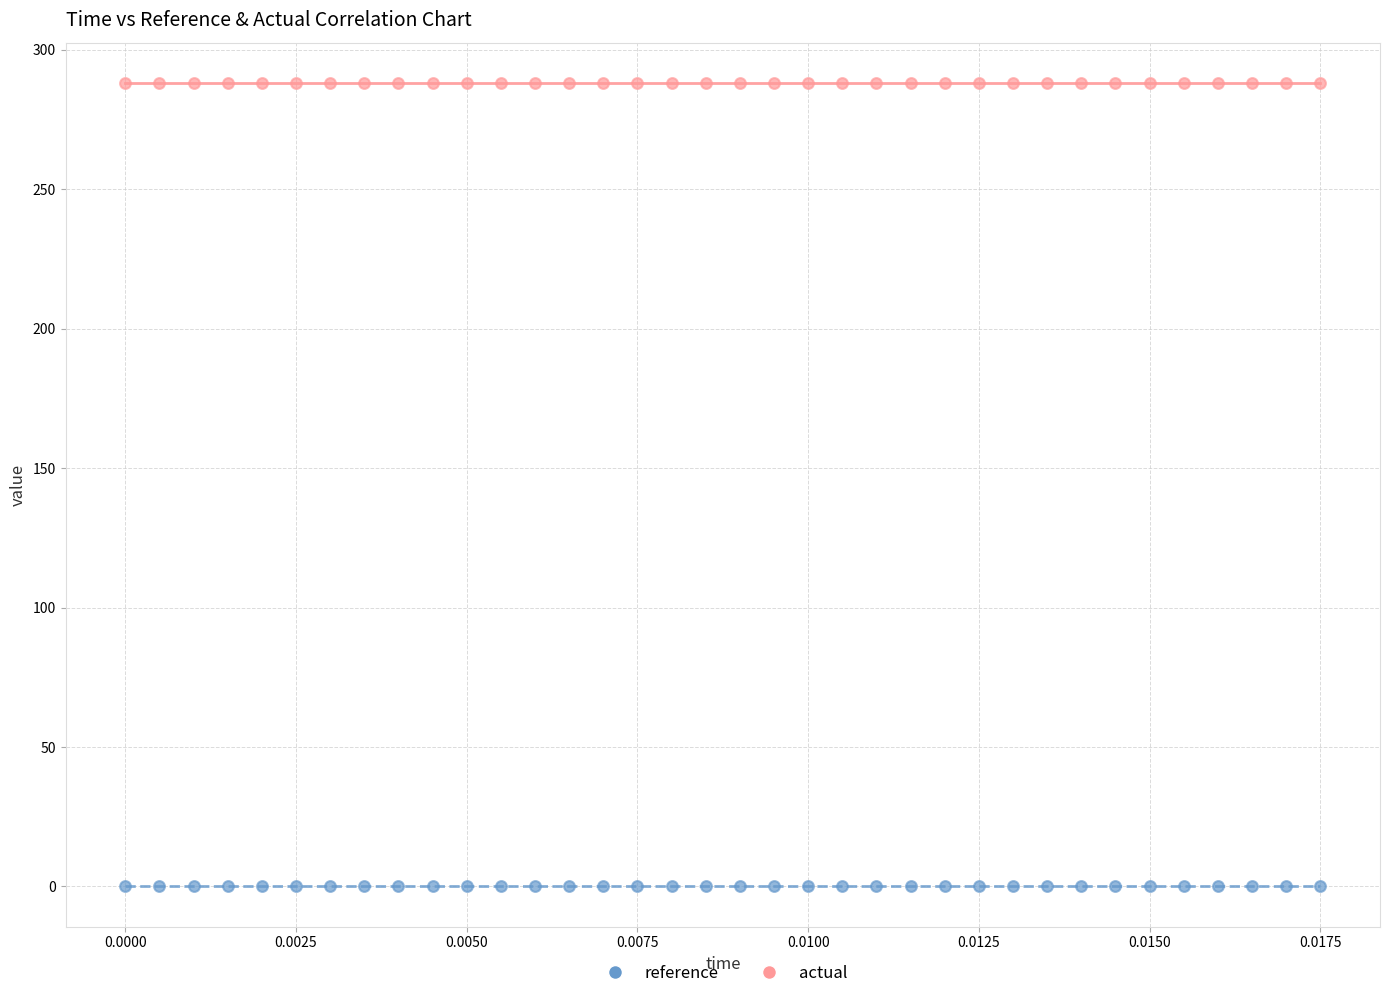

Which series contains the highest Y value?

actual